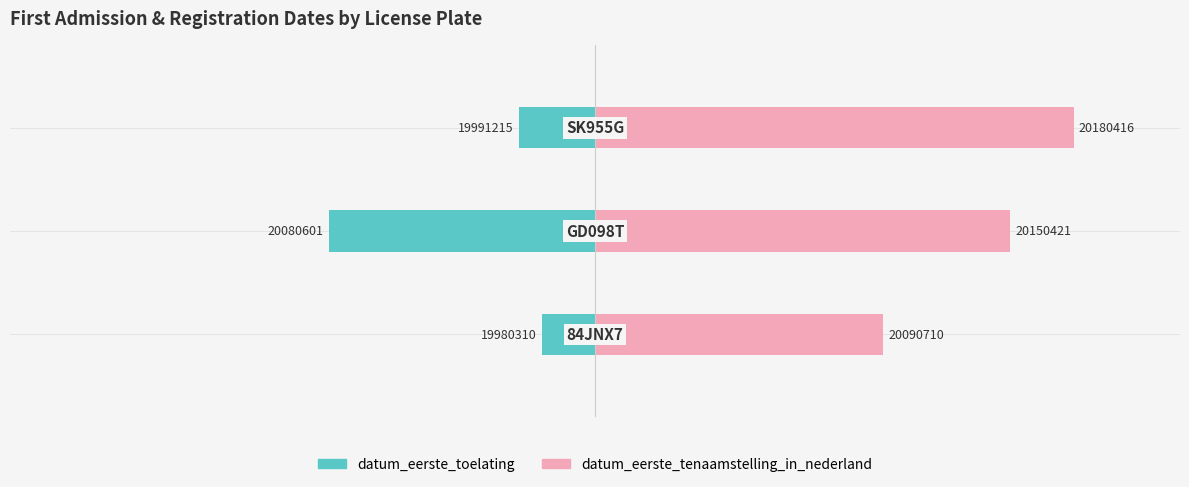

What is the difference between the highest and lowest values at 0?

64.1